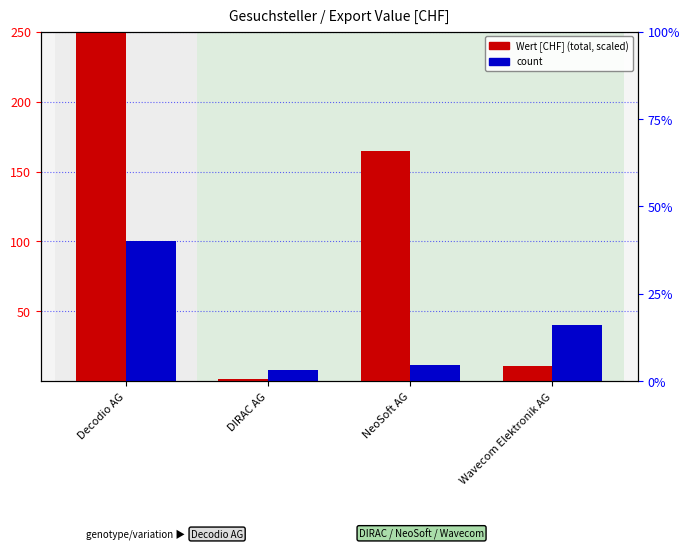

Reading left to right, list all the values displayed in this chart.

Wert [CHF] (scaled): Decodio AG=250.0	DIRAC AG=1.4	NeoSoft AG=164.7	Wavecom Elektronik AG=11.1
count (scaled to right axis): Decodio AG=100.0	DIRAC AG=8.0	NeoSoft AG=12.0	Wavecom Elektronik AG=40.0